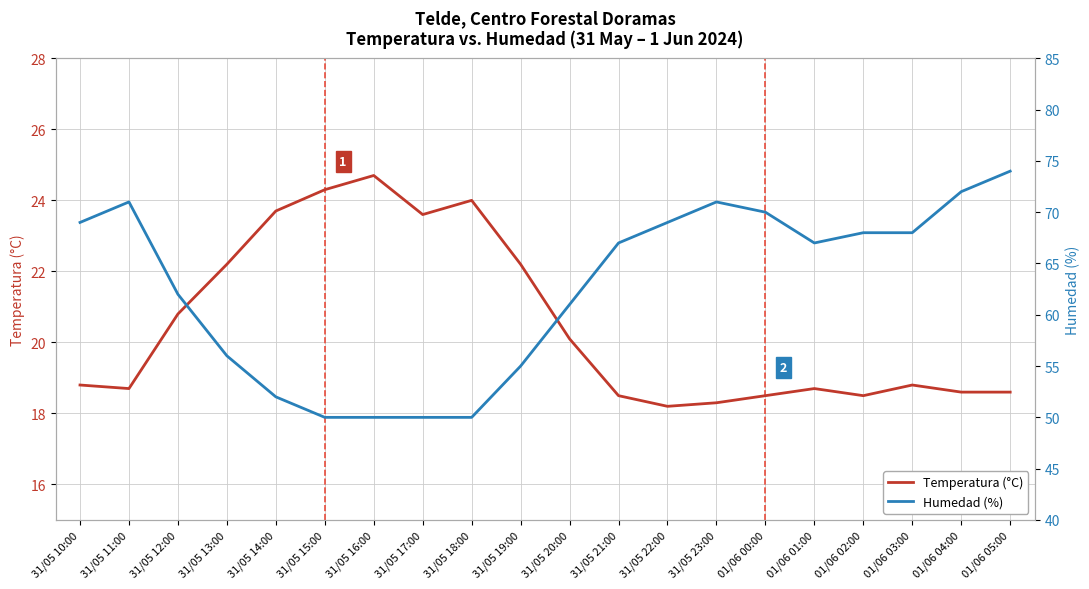

What is the difference between the maximum and second lowest values in the Humedad (%) series?

24.0